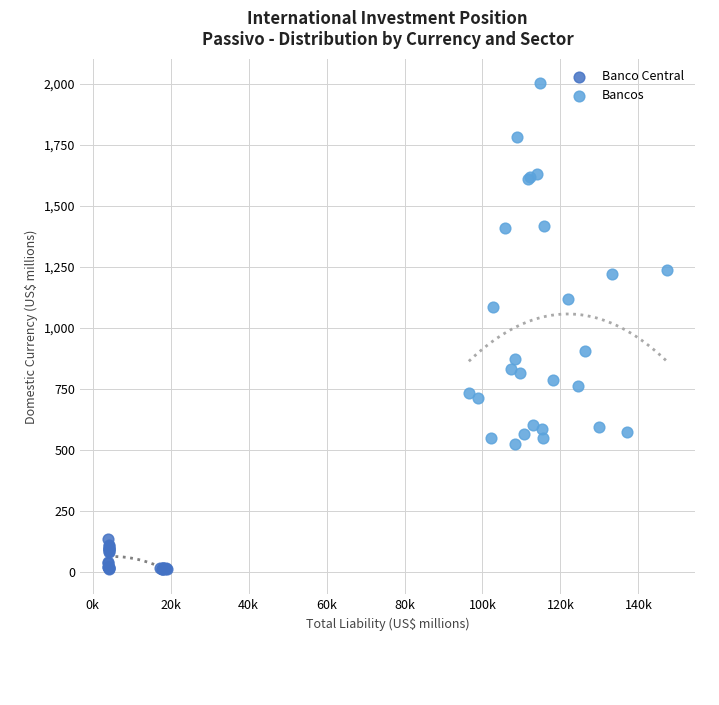

Which series reaches the maximum Y coordinate?

Bancos